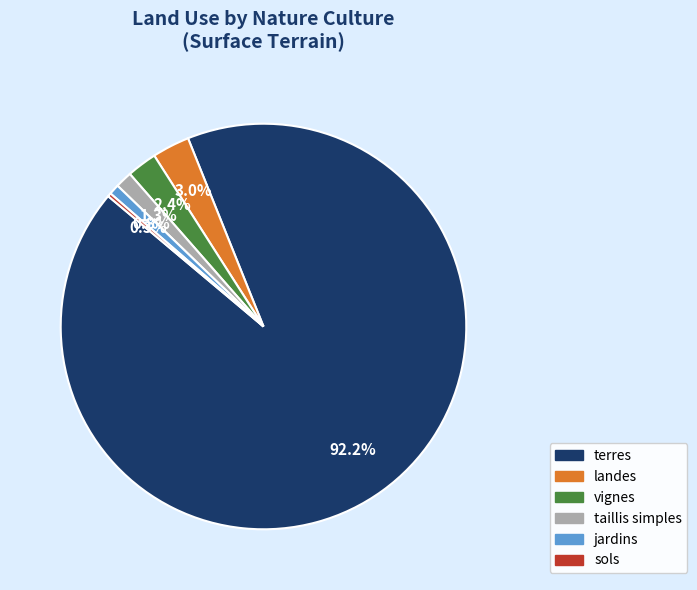

Is there a majority slice in this chart?

Yes